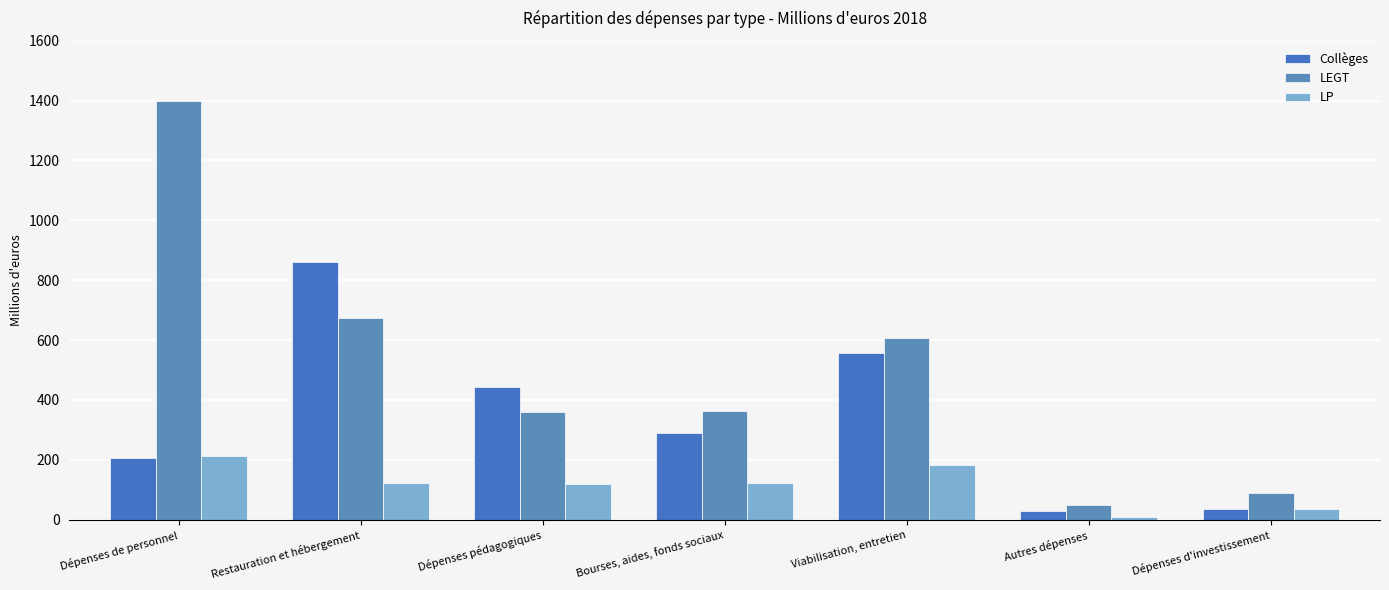

At which category is the sum across all series the highest?

Dépenses de personnel